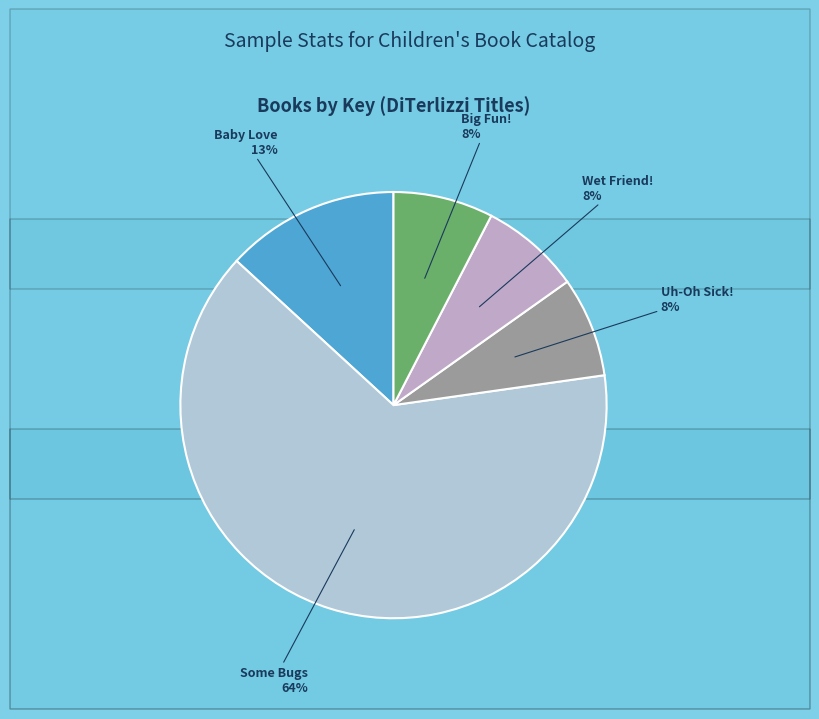

Between Baby Love and Some Bugs, which is larger?

Some Bugs